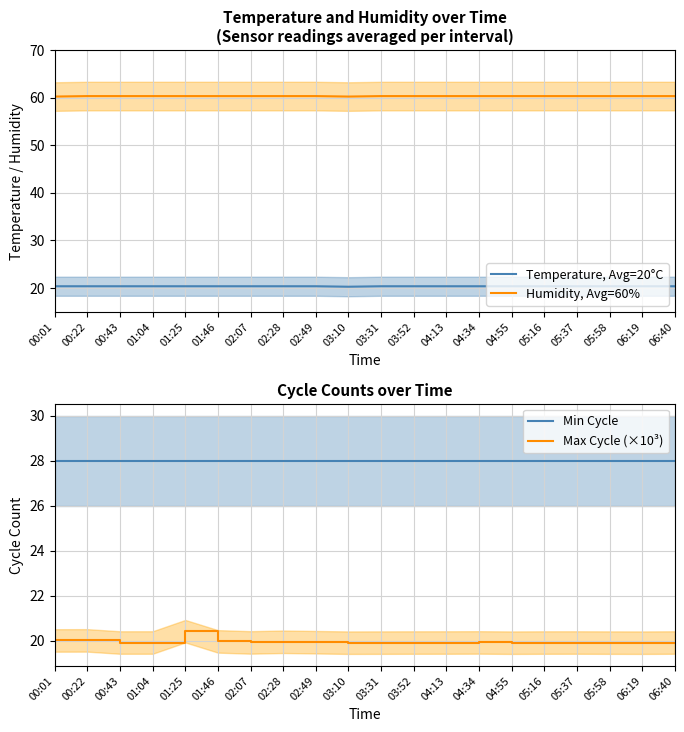

How many data points does each series have?

20